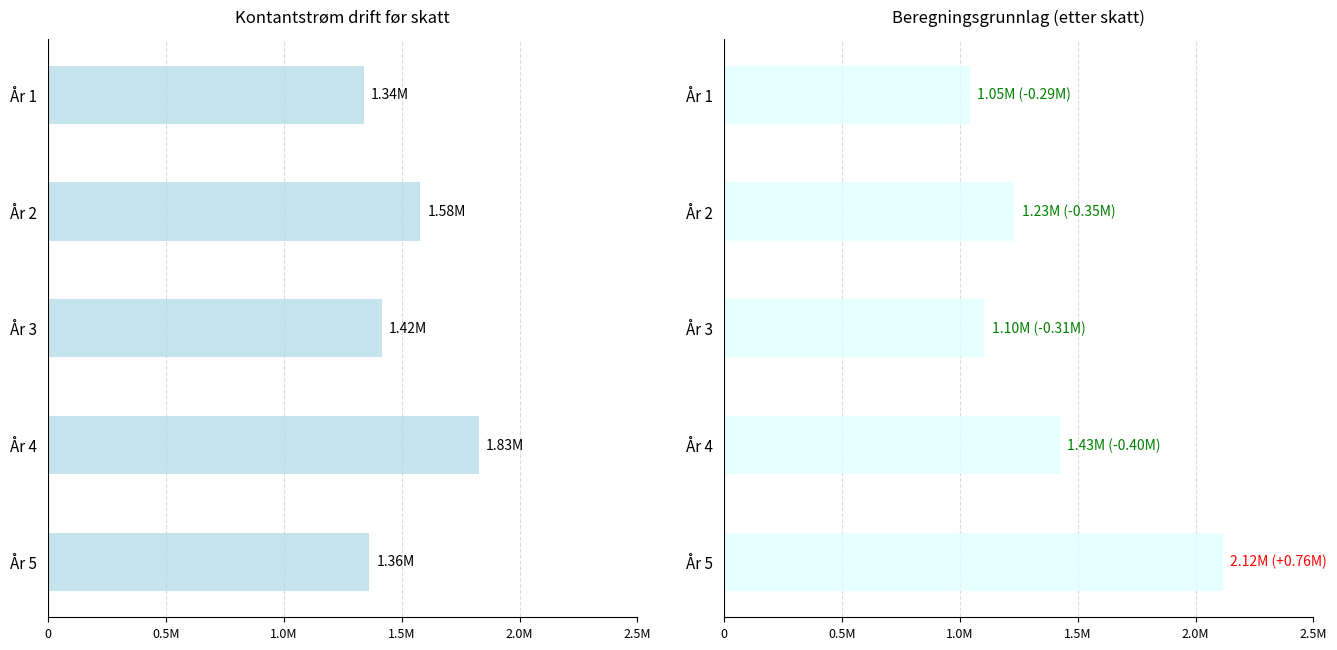

How many groups of bars are there?

5